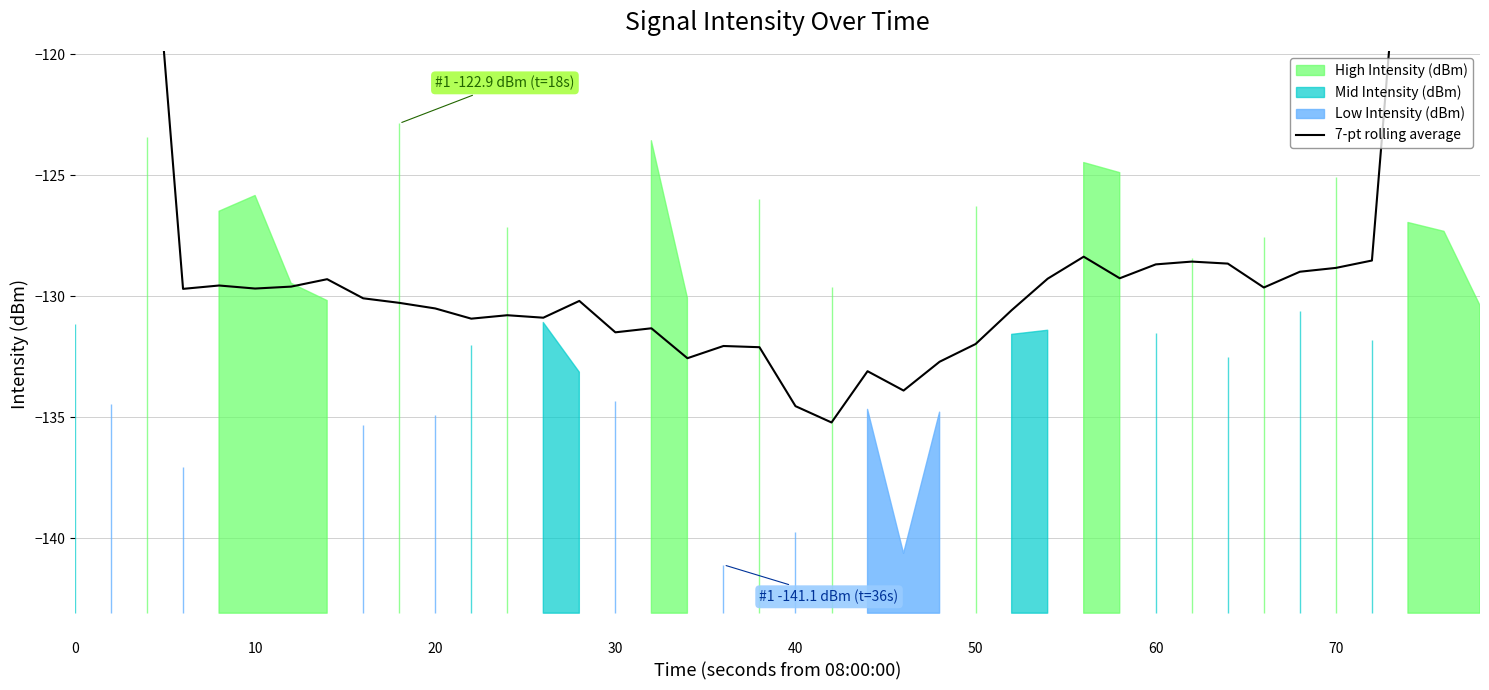

How many values exceed -129?

13